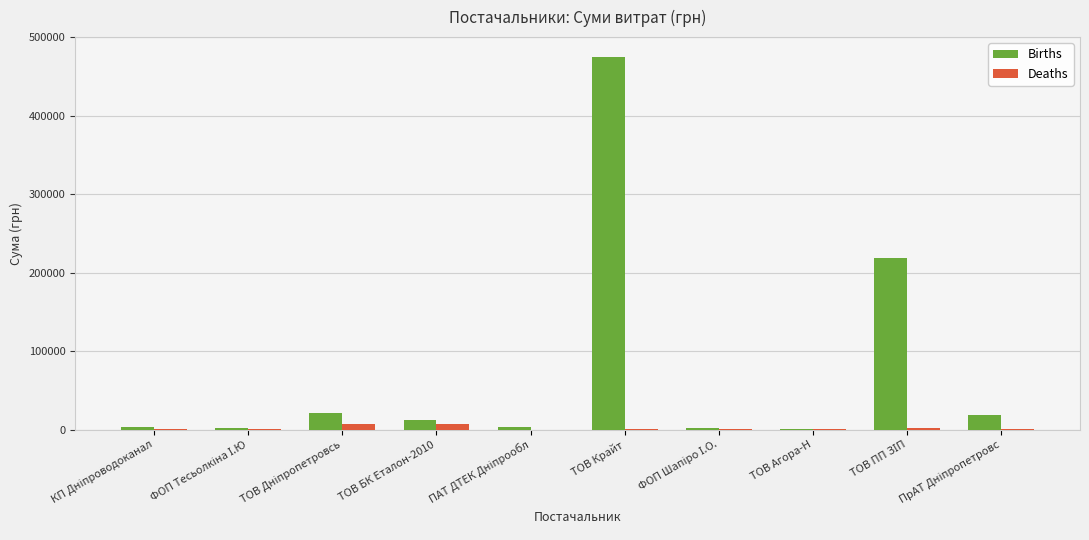

What is the maximum value shown in the chart?

474245.3